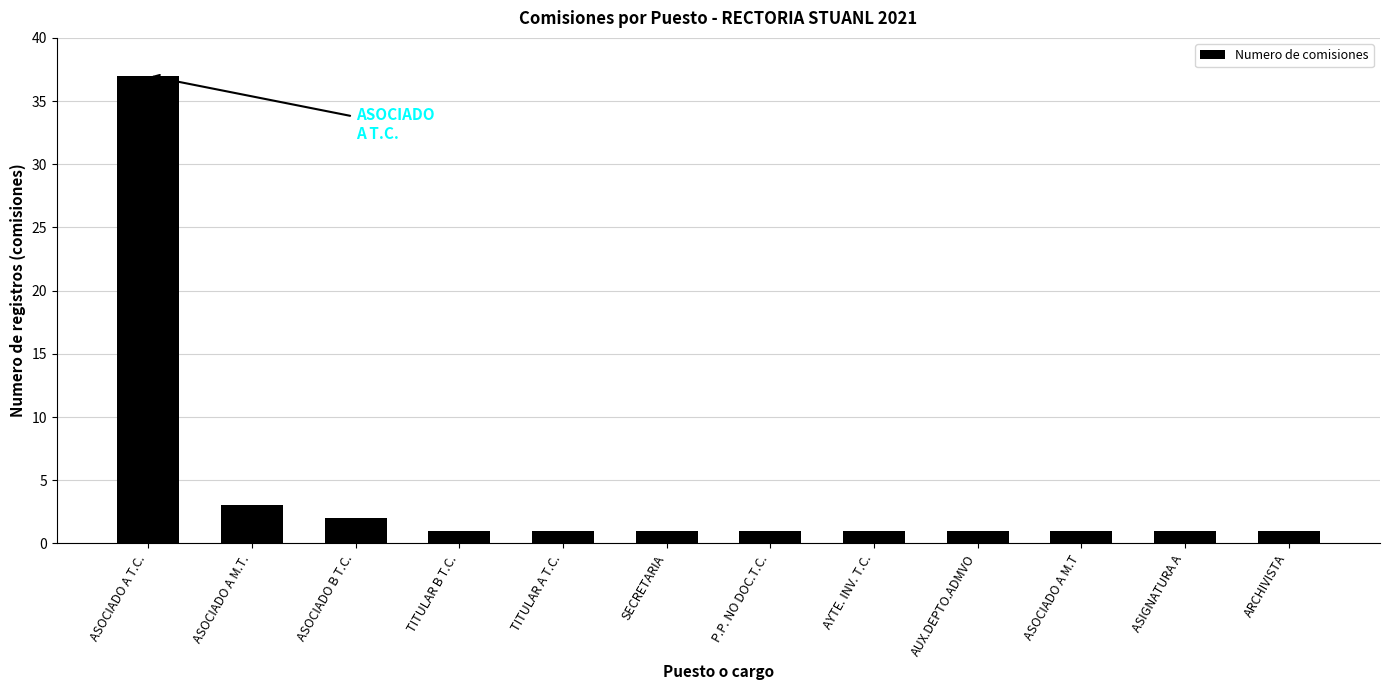

What is the sum of all values?

51